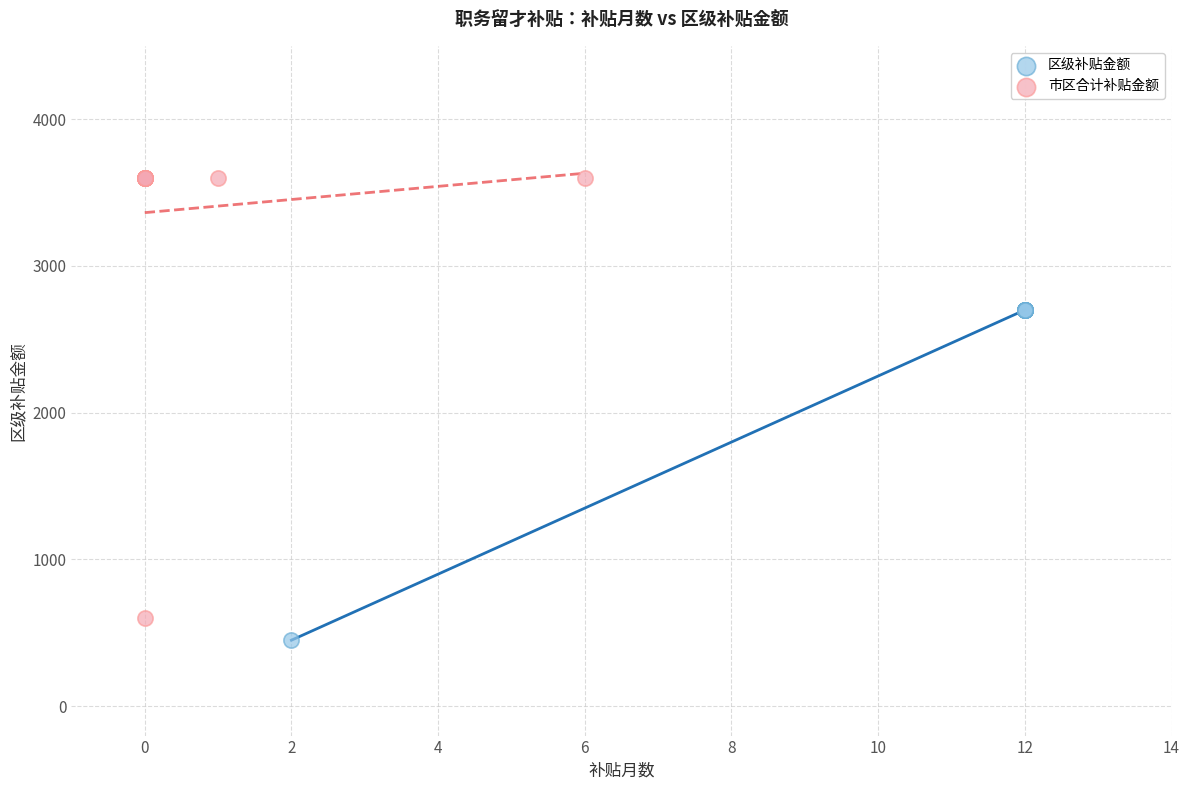

Which series has the widest spread of Y values?

市区合计补贴金额